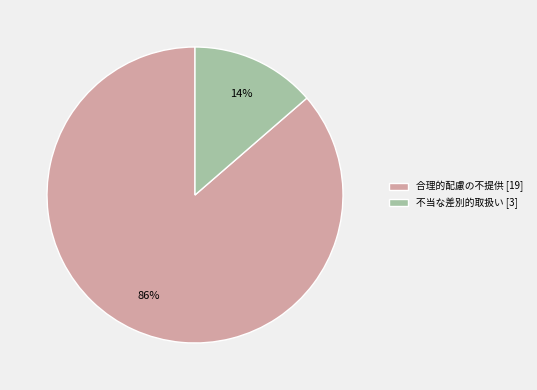

What percentage is the 不当な差別的取扱い slice, to the nearest percent?

14%